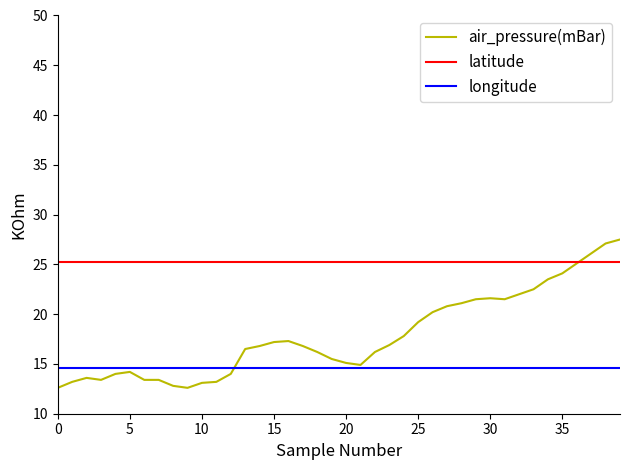

After their last crossing, which series has the higher values: longitude or air_pressure(mBar)?

air_pressure(mBar)